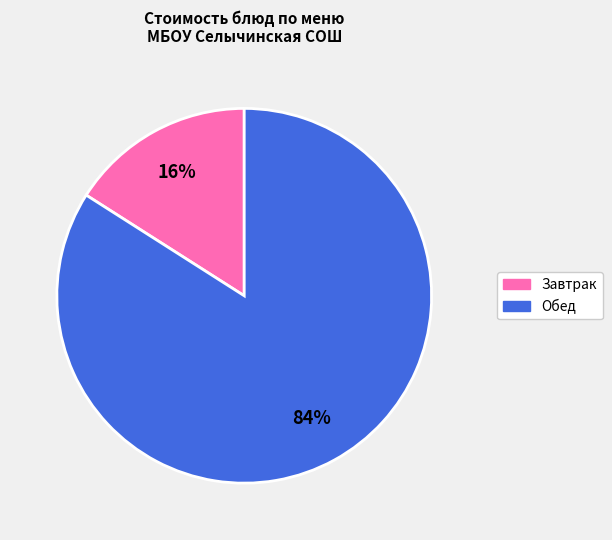

Count the number of slices in the pie.

2